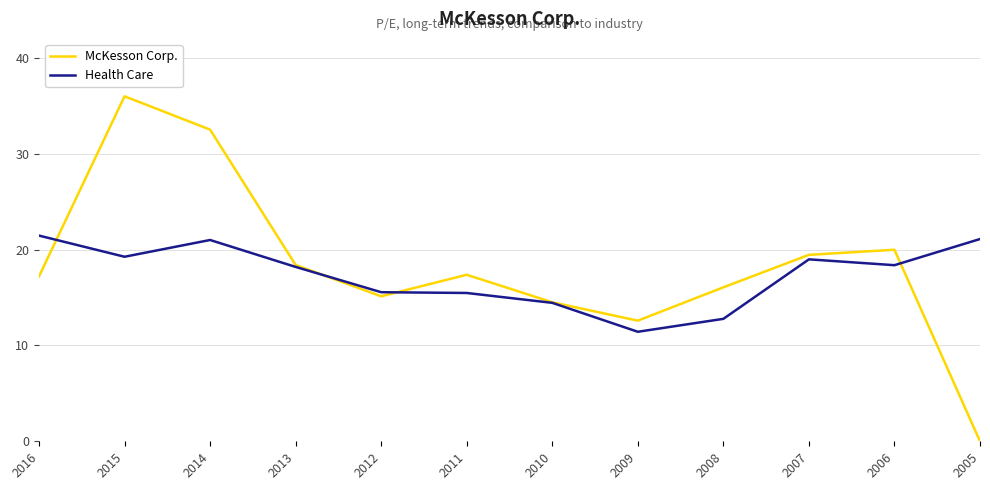

In McKesson Corp., how many points are higher than both neighbors (excluding endpoints)?

3